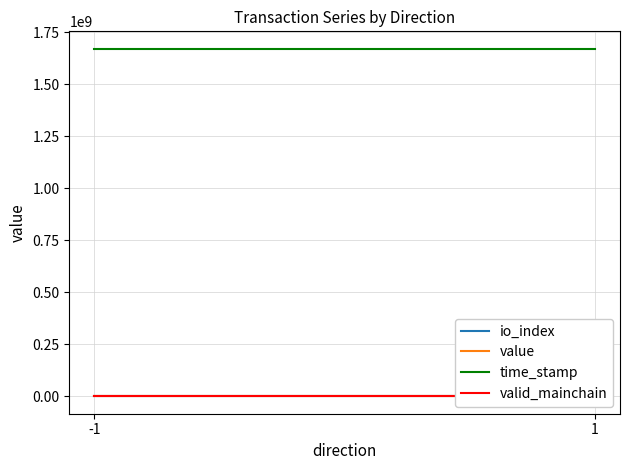

What is the value of the valid_mainchain point at the 2nd from the left?

1.0